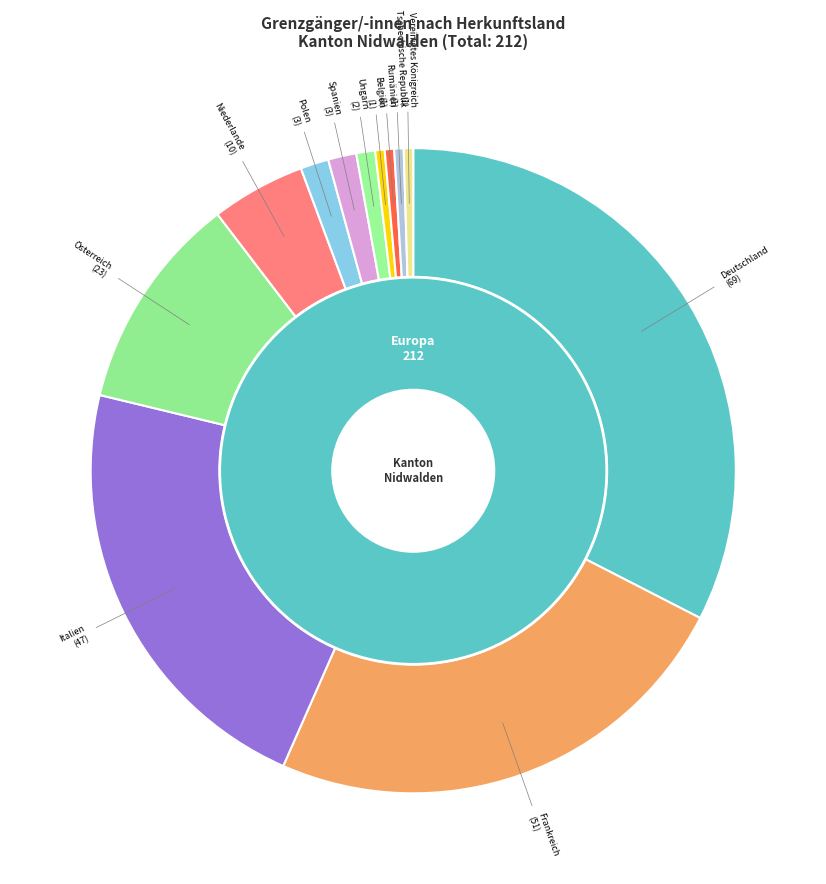

To the nearest percent, what percentage of the pie is Österreich?

11%